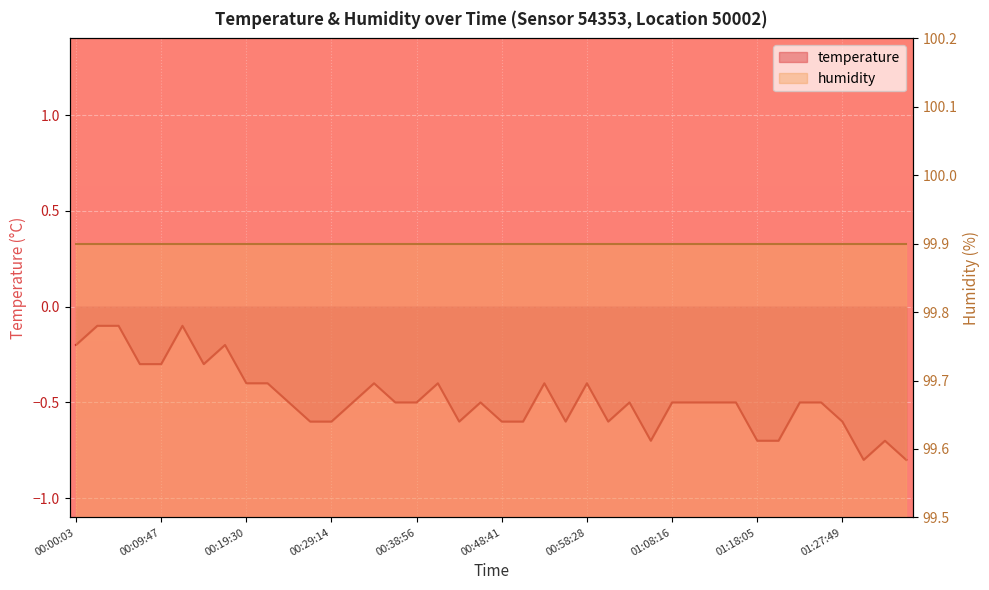

What is the sum of all values?

-19.2